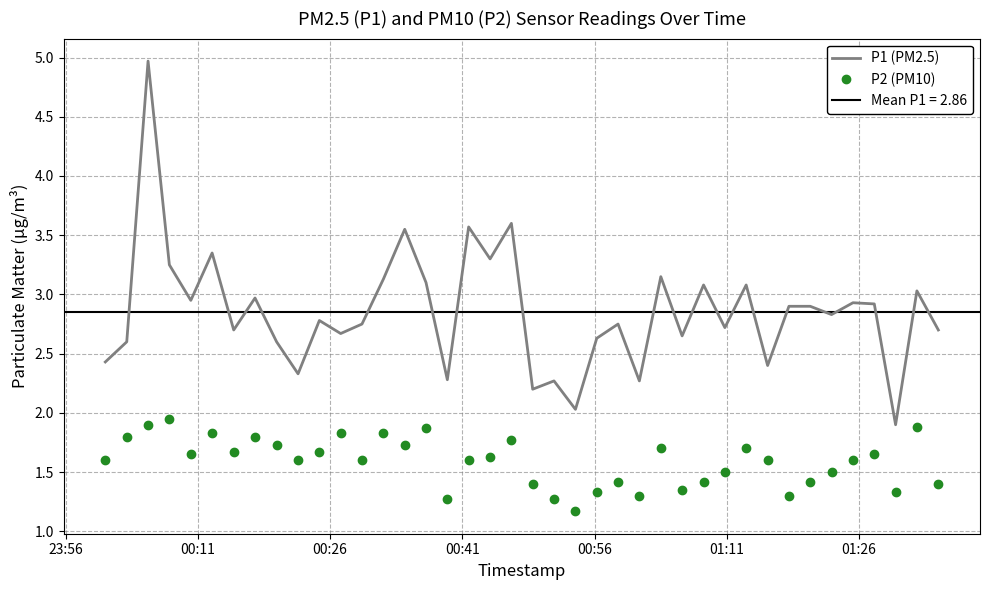

How many values in the P1 (PM2.5) series are below 2?

1